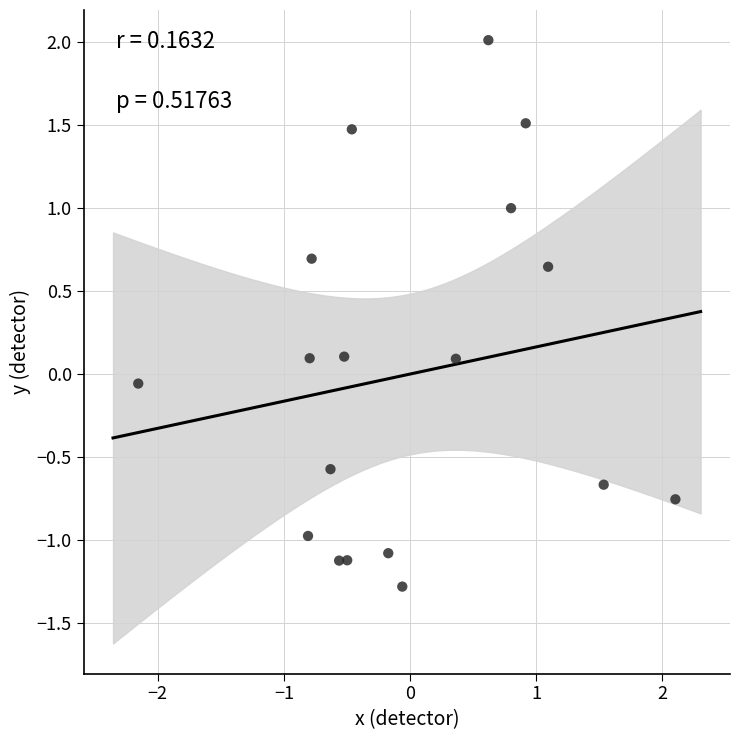

What is the range of Y values (max minus min)?

3.3